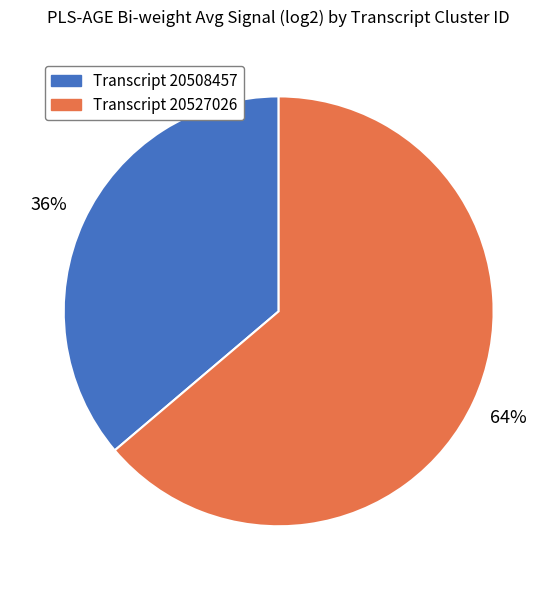

Does any single category account for the majority?

Yes